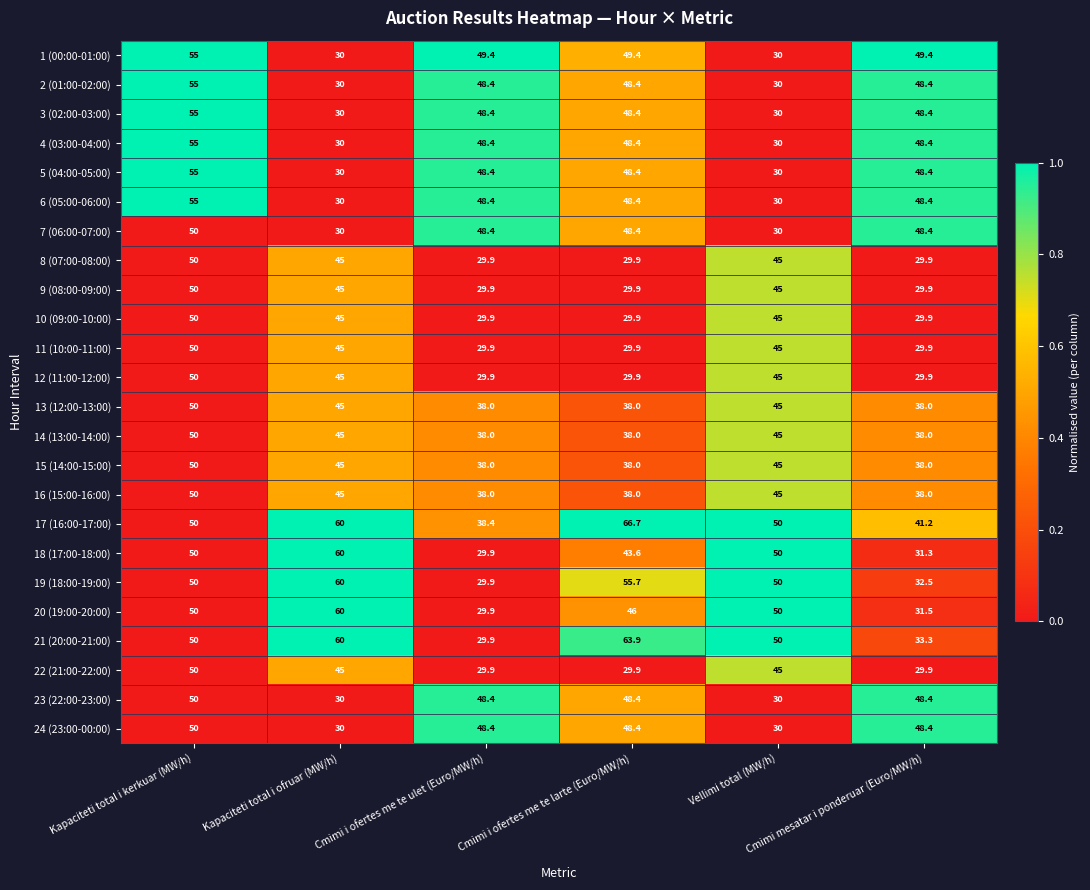

Which series has the largest total across all categories?

17 (16:00-17:00)